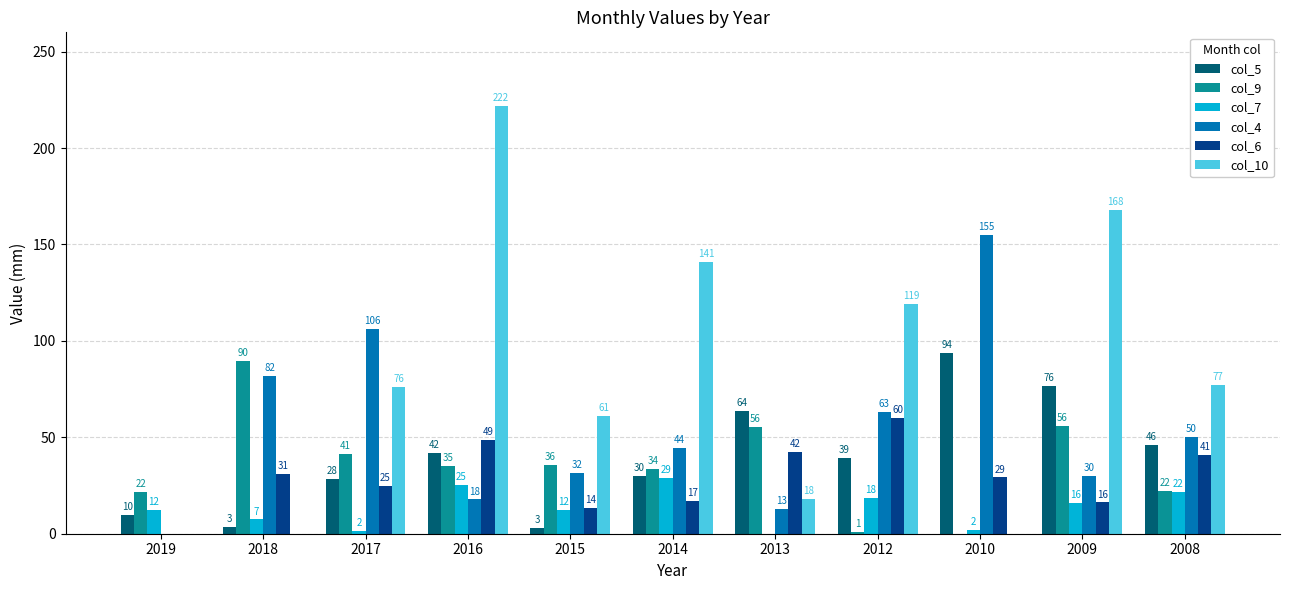

Where does the col_5 series first go above 39?

2016